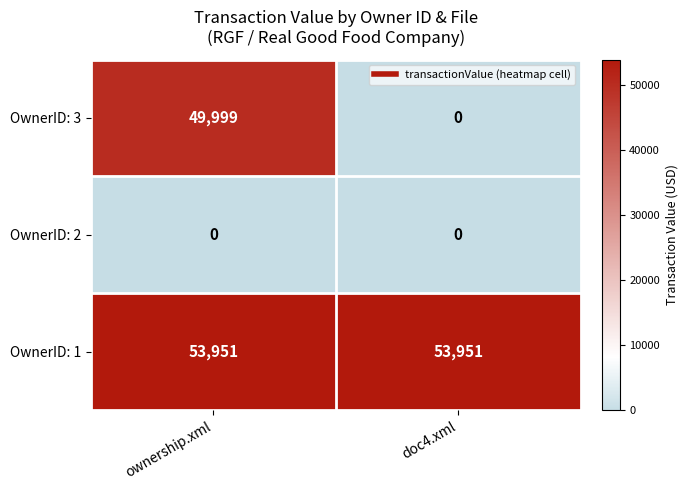

Reading left to right, what are all the values shown in this chart?

OwnerID: 3: ownership.xml=49999	doc4.xml=0
OwnerID: 2: ownership.xml=0	doc4.xml=0
OwnerID: 1: ownership.xml=53951	doc4.xml=53951